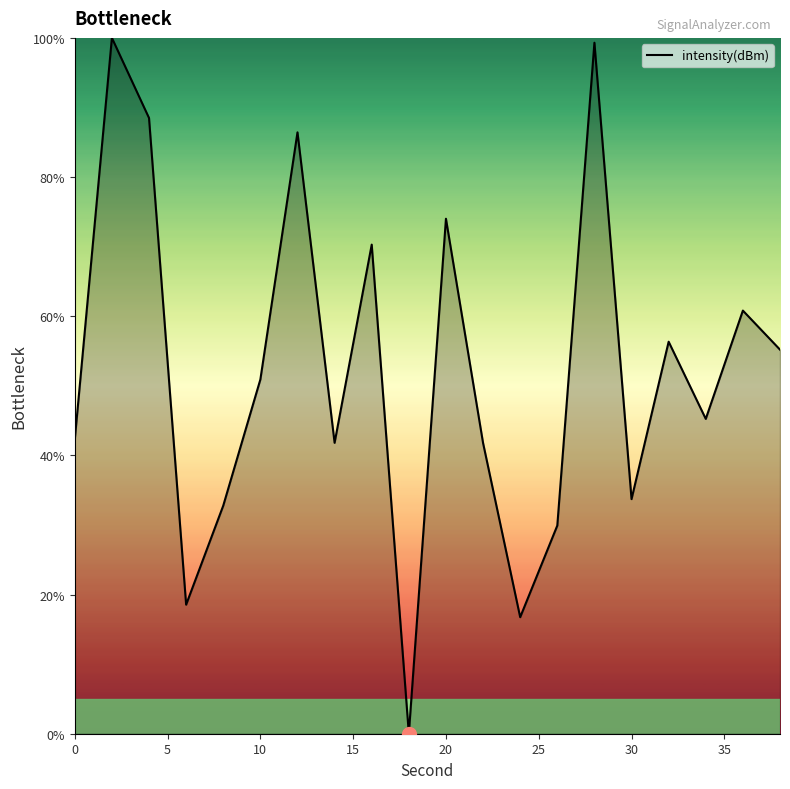

What is the average value?

52.2